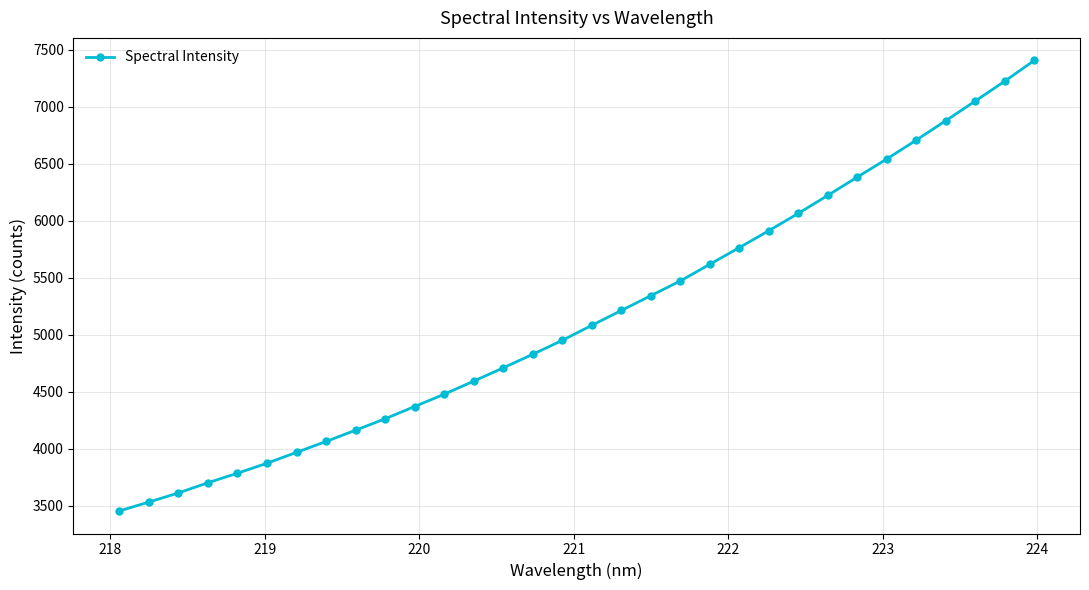

Does the chart display data point markers on the line(s)?

Yes